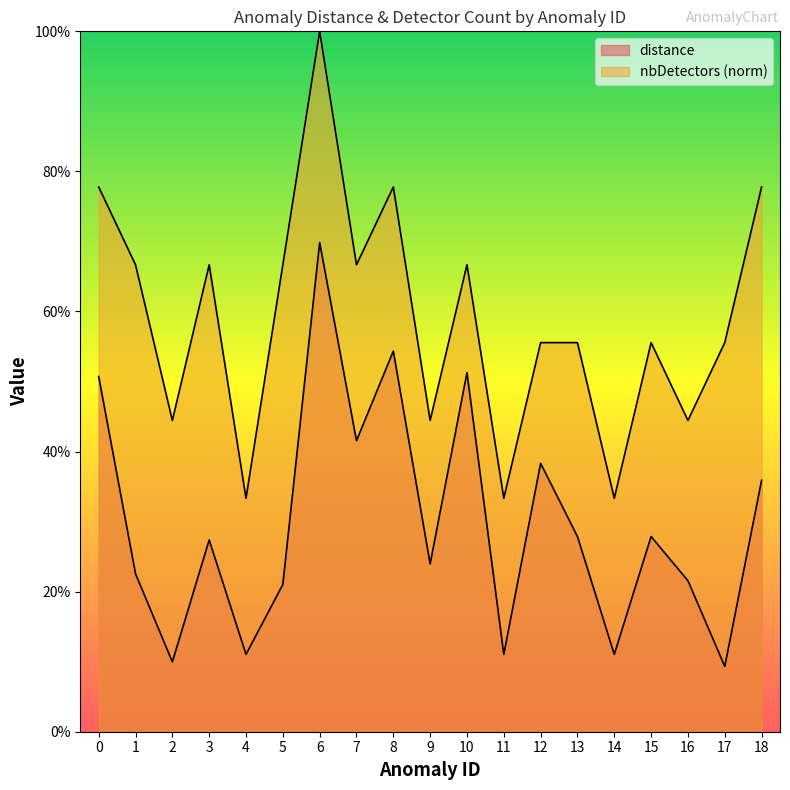

Is it true that distance equals 0.7 at 6?

True